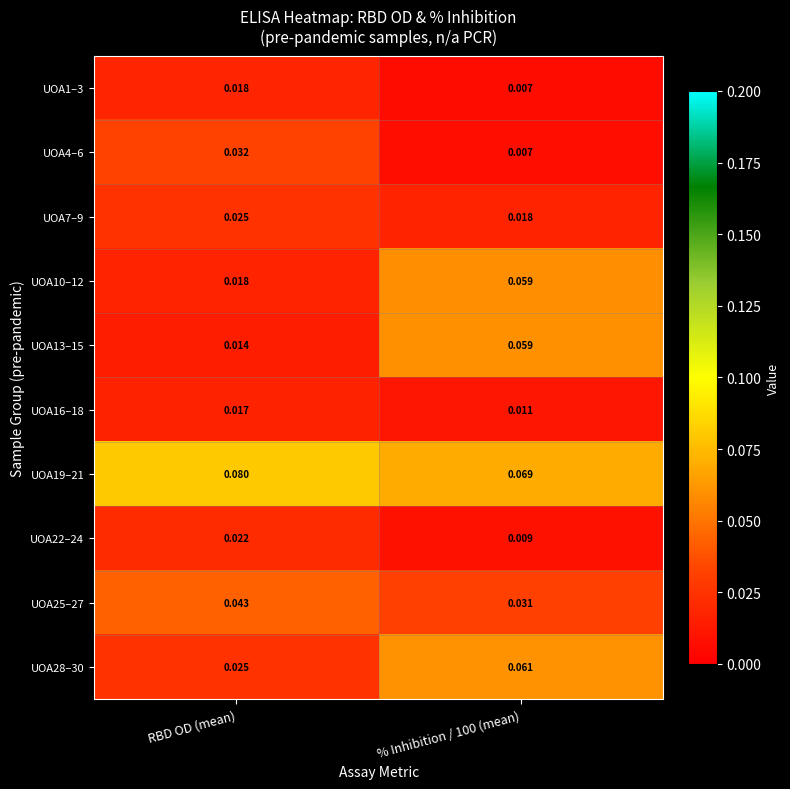

At which category does the chart reach its peak across all series?

RBD OD (mean)